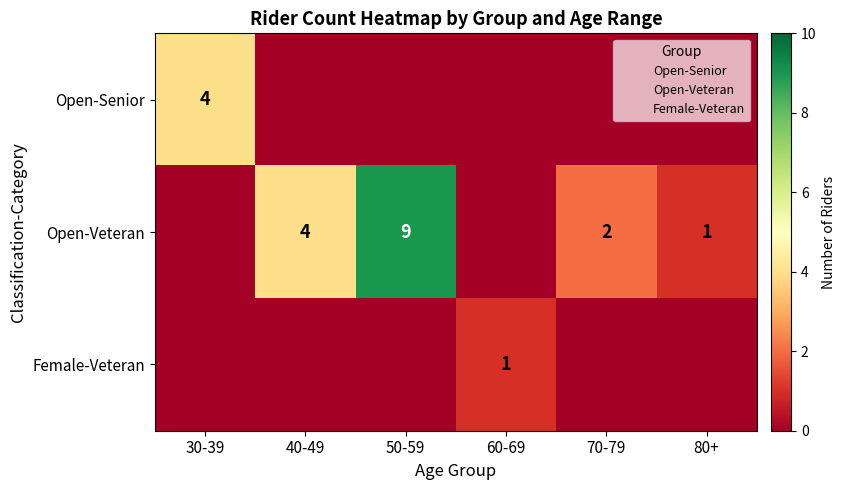

True or false: Open-Senior has a value of 4 at 30-39.

True